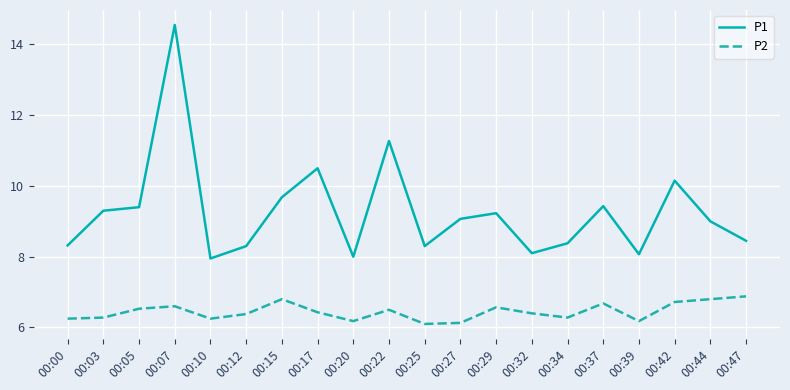

What is the difference between the second highest and second lowest values in the P1 series?

3.3